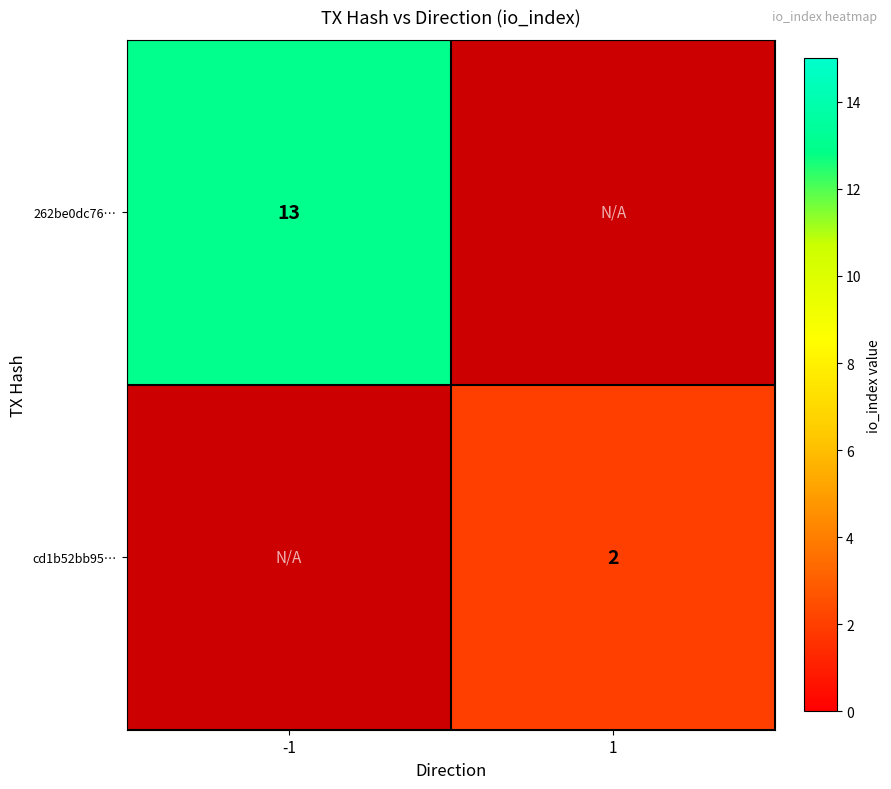

How many categories are shown in the chart?

2